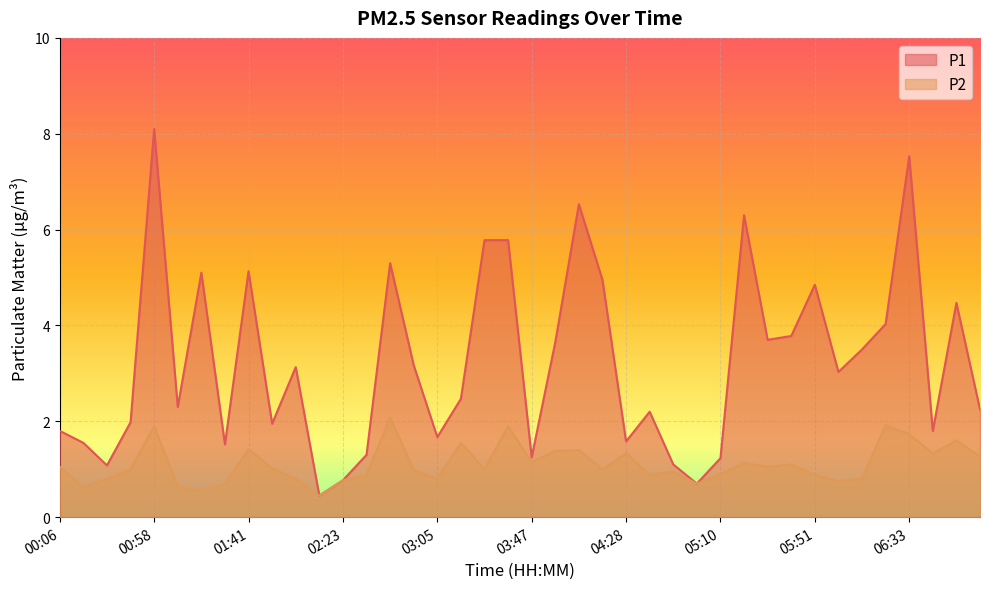

At which category is the sum across all series the highest?

00:58